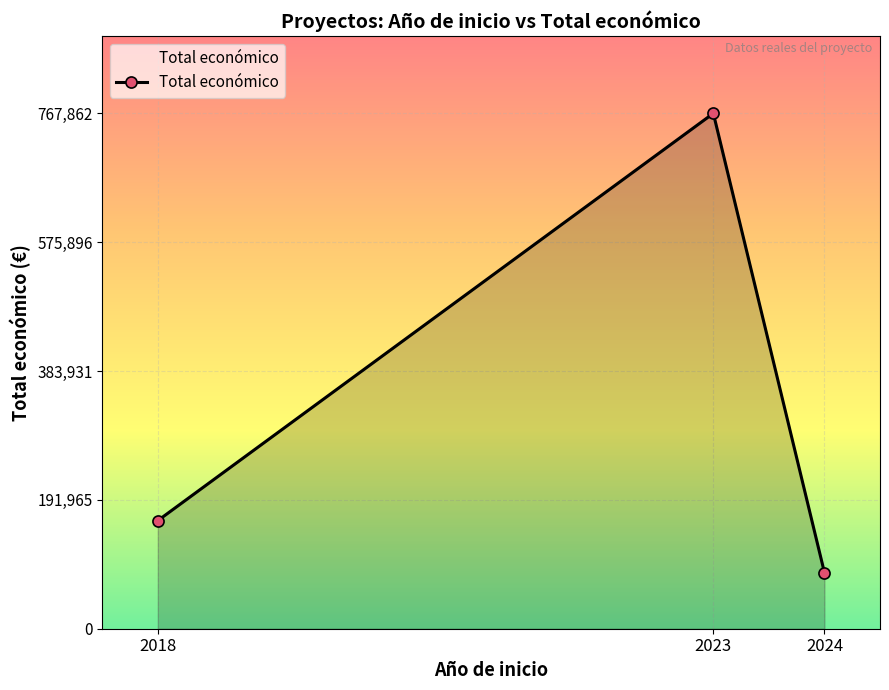

How many series are shown in this chart?

1